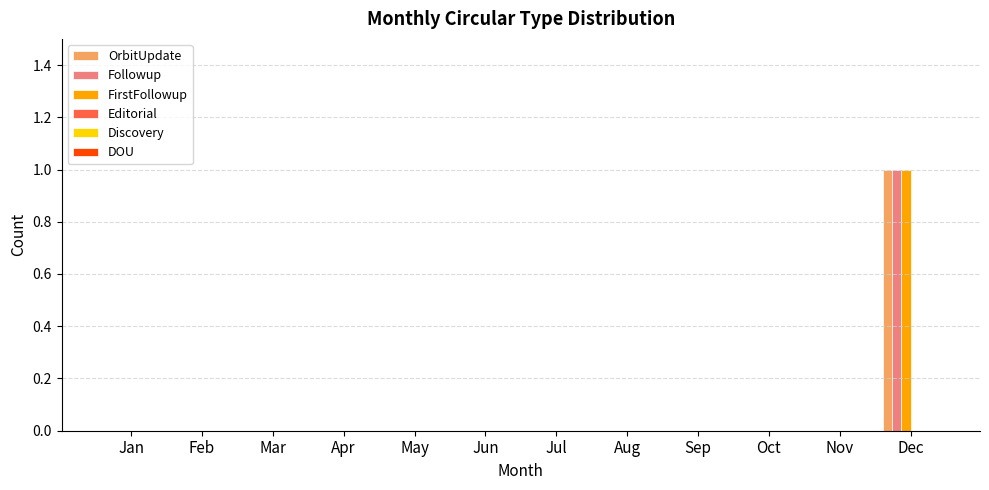

How many distinct data groups are displayed?

3